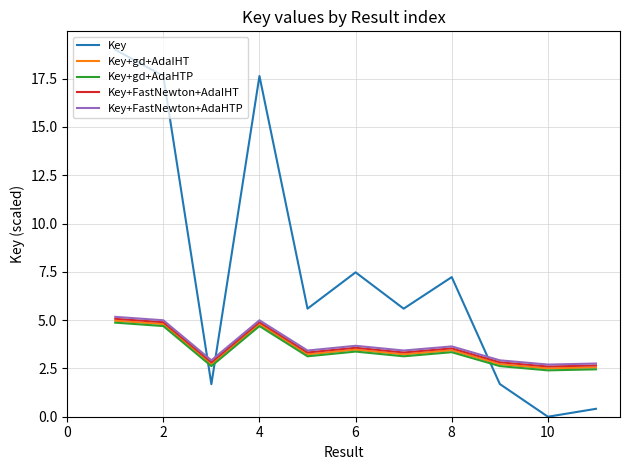

What is the maximum value shown in the chart?

19.0